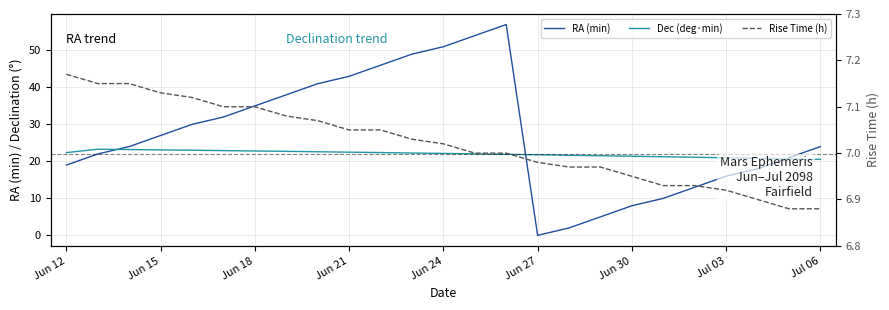

Reading left to right, extract all data points from this chart.

RA (min): 19.0	22.0	24.0	27.0	30.0	32.0	35.0	38.0	41.0	43.0	46.0	49.0	51.0	54.0	57.0	0.0	2.0	5.0	8.0	10.0	13.0	16.0	18.0	21.0	24.0
Dec (deg·min): 22.4	23.3	23.2	23.1	23.0	22.9	22.8	22.7	22.6	22.5	22.4	22.3	22.1	22.0	21.9	21.8	21.6	21.5	21.4	21.2	21.1	21.0	20.8	20.7	20.5
Rise Time (h): 7.2	7.2	7.2	7.1	7.1	7.1	7.1	7.1	7.1	7.0	7.0	7.0	7.0	7.0	7.0	7.0	7.0	7.0	7.0	6.9	6.9	6.9	6.9	6.9	6.9